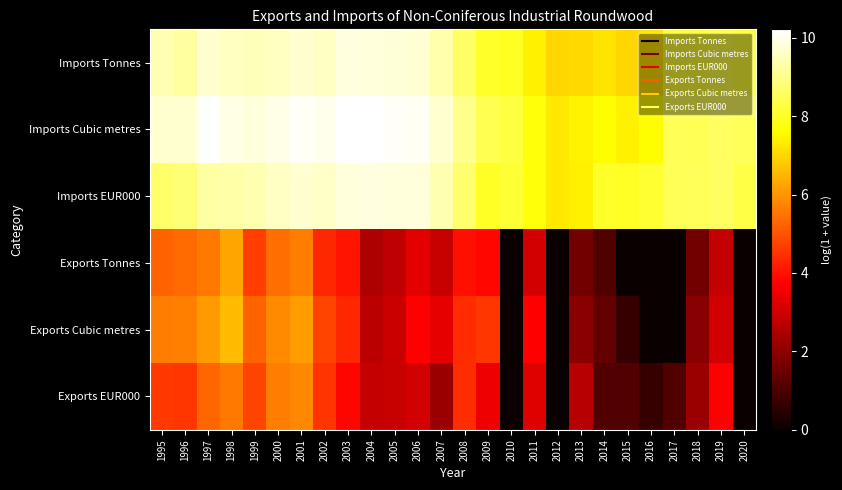

What is the maximum value shown in the chart?

10.2